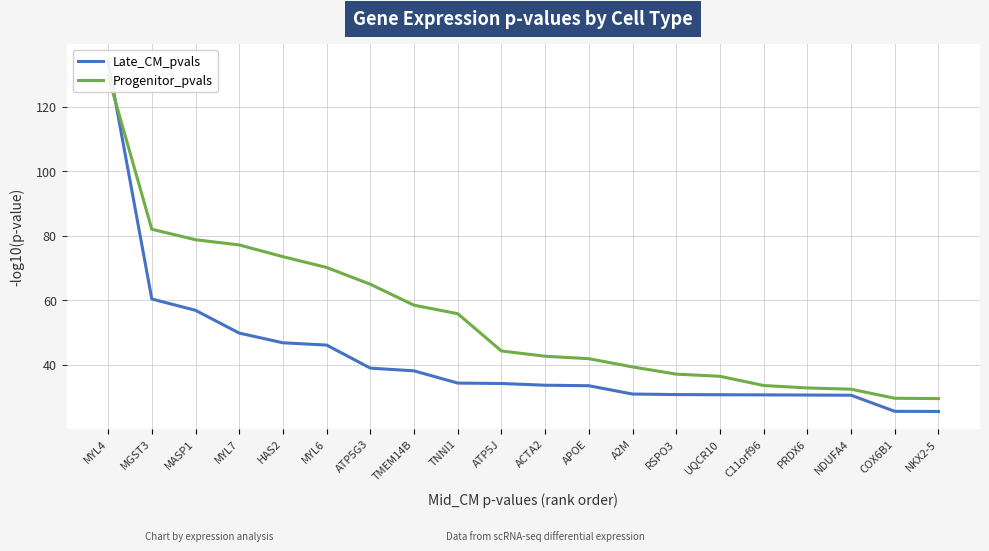

Is it true that Late_CM_pvals equals 25.4 at NKX2-5?

True